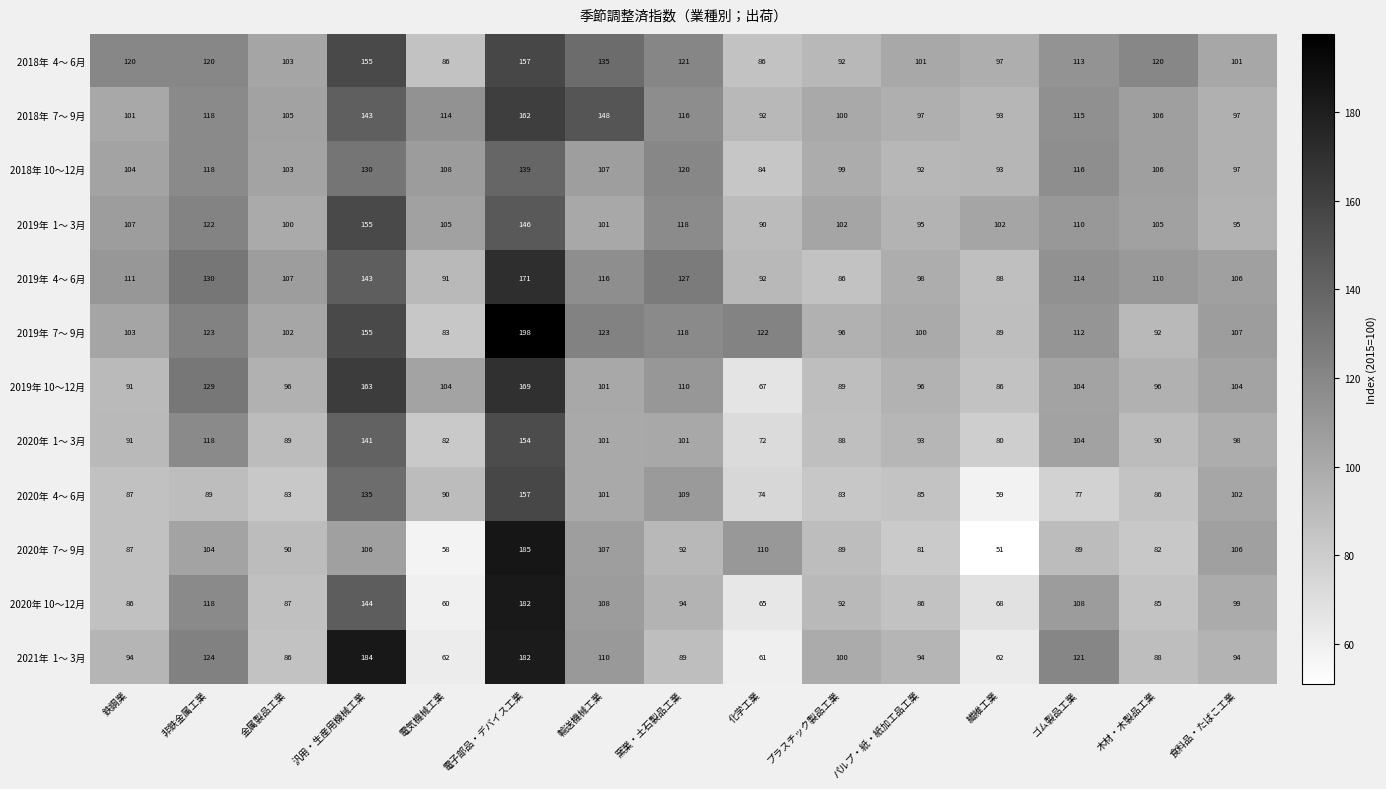

What is the difference between the highest and lowest values at 木材・木製品工業?

38